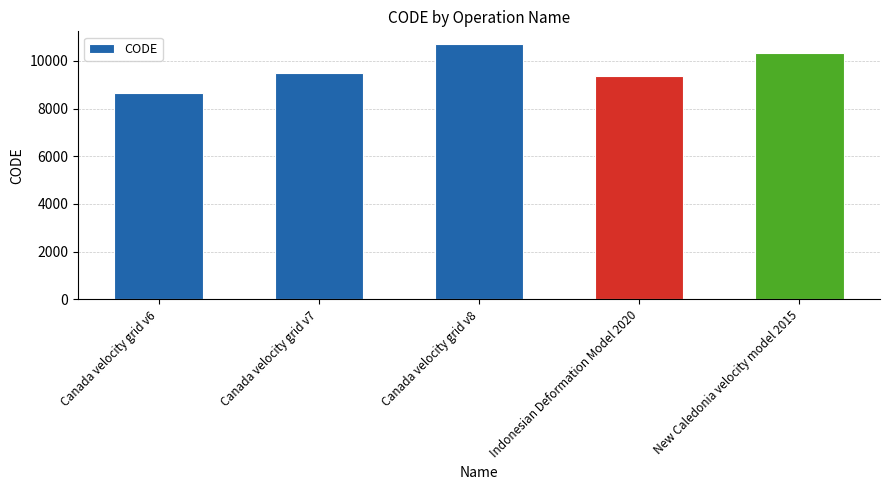

What position from the left is Canada velocity grid v7?

2